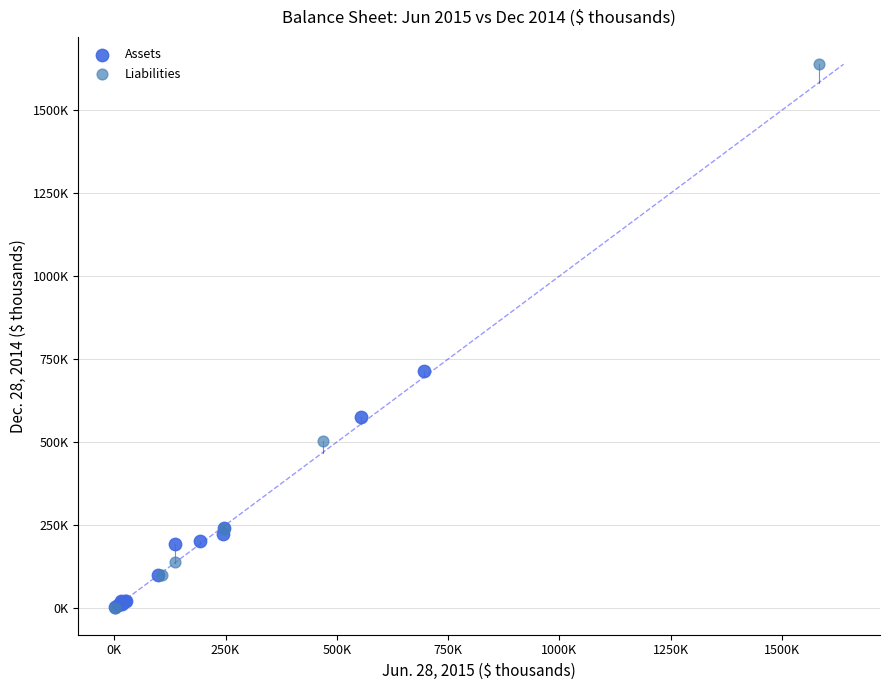

What are all the series names shown in the legend?

Assets, Liabilities